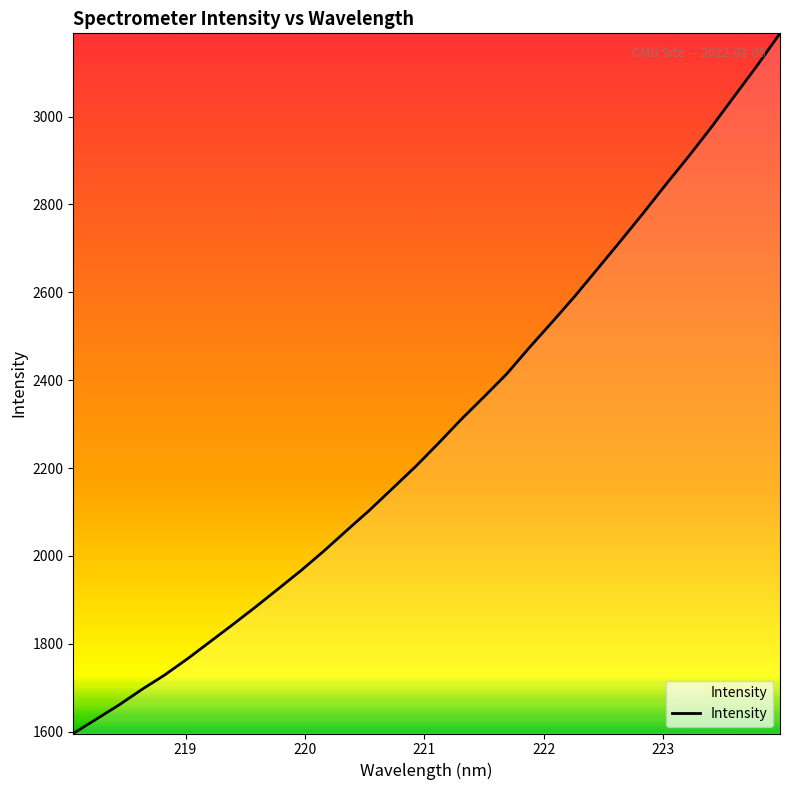

What is the difference between the maximum and minimum values?

1593.8